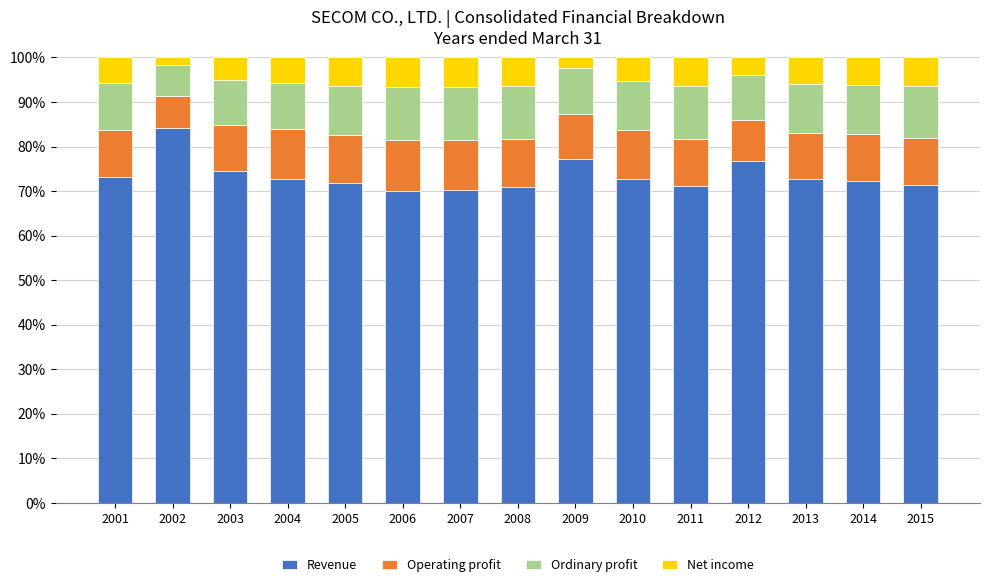

What is the total value across all series at 2007?

100.0